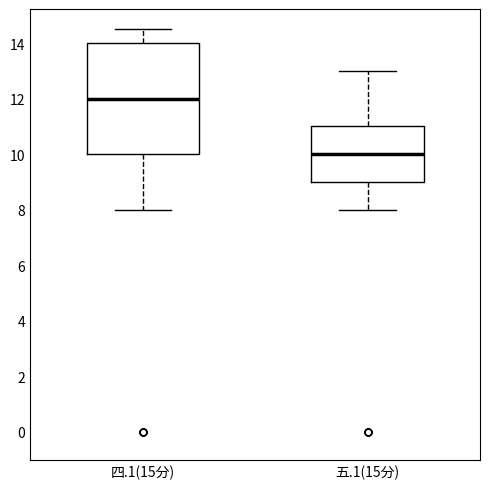

Reading left to right, read every box against the y-axis: the position of its median line, the range the box covers, and the ends of its whiskers. The values are not printed on the chart, so give them approximately, as read against the axis.

四.1(15分): median 12.0, box 10.0 to 14.0, whiskers 8.0 to 14.6
五.1(15分): median 10.0, box 9.0 to 11.0, whiskers 8.0 to 13.0